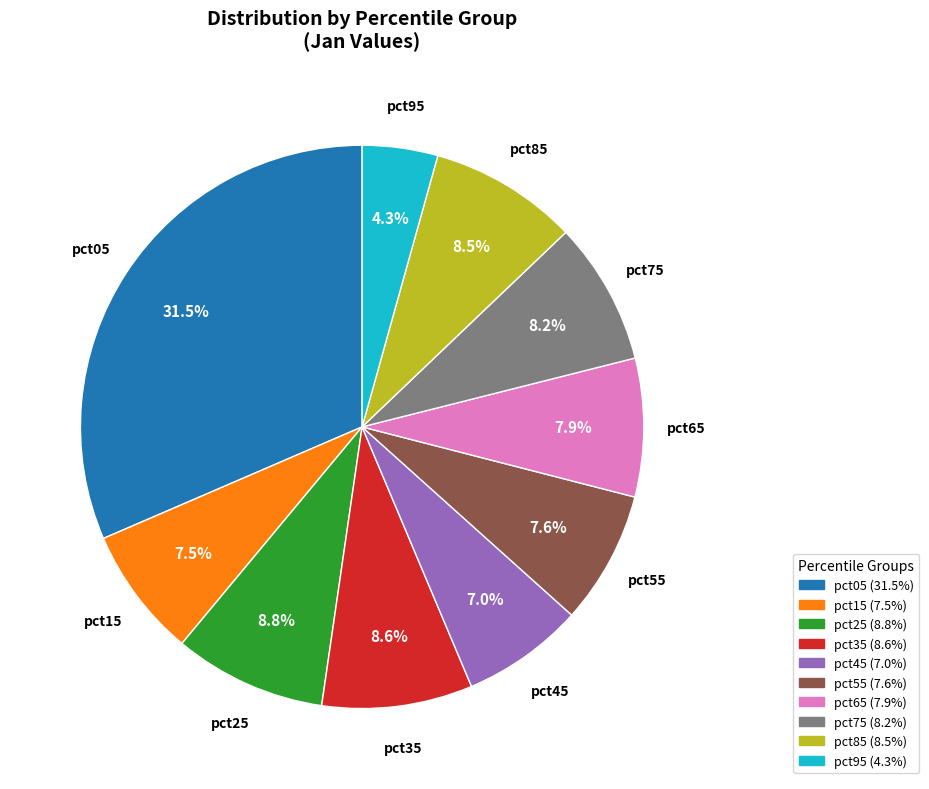

Count the number of slices in the pie.

10